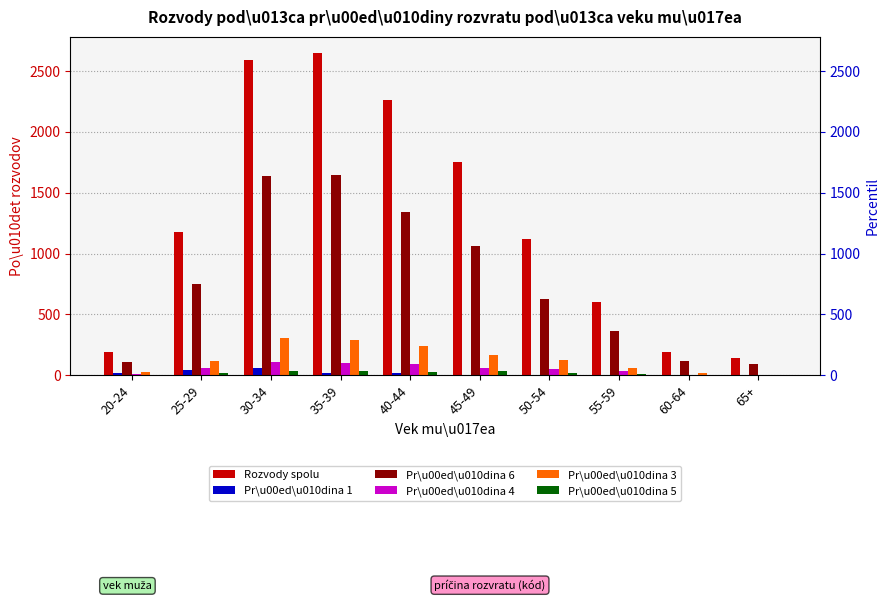

What is the average value of the Pr\u00ed\u010dina 6 series?

774